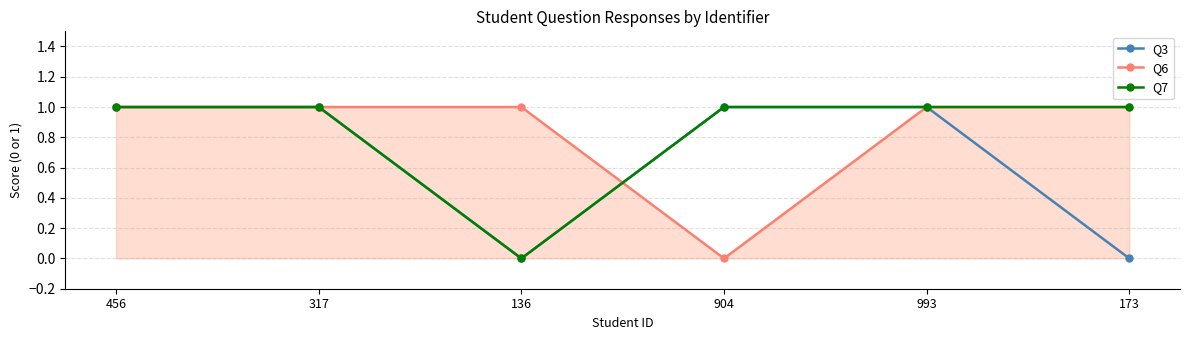

What is the label of the 6th point from the left?

173